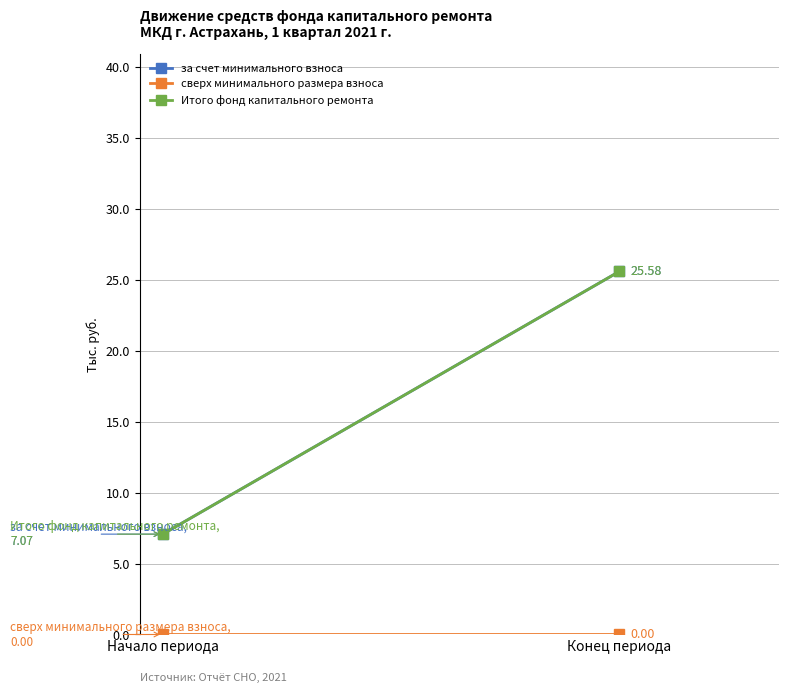

What is the difference between the Итого фонд капитального ремонта values at Начало периода and Конец периода?

18.5